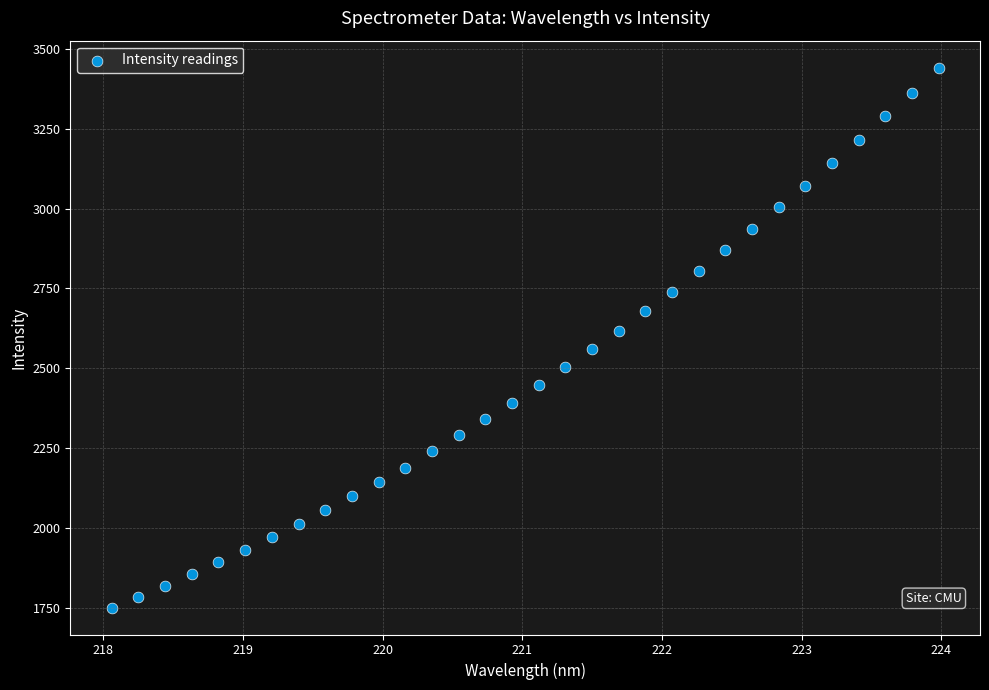

What is the range of Y values (max minus min)?

1691.3